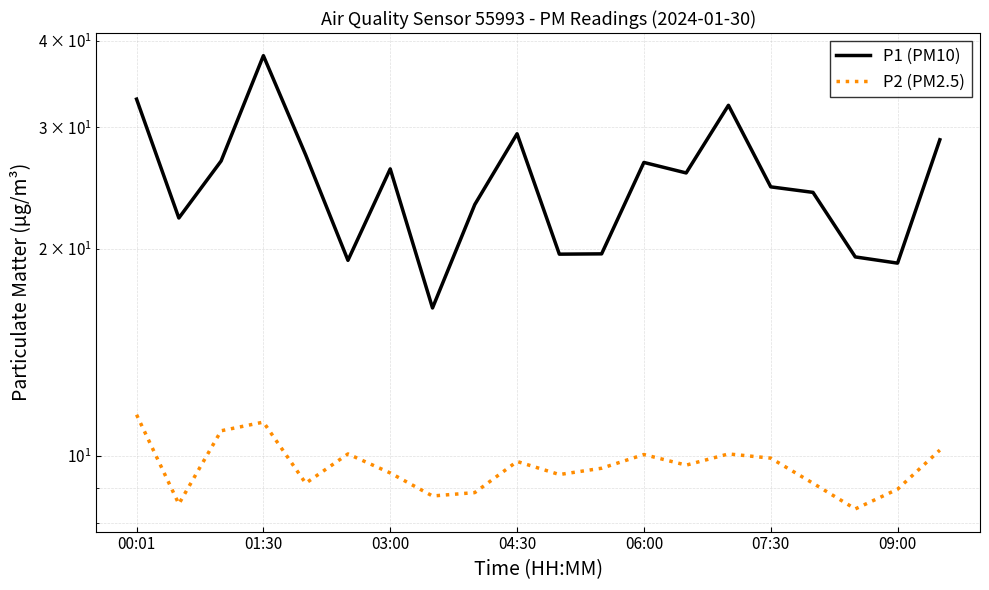

True or false: P1 (PM10) and P2 (PM2.5) intersect in this chart.

False